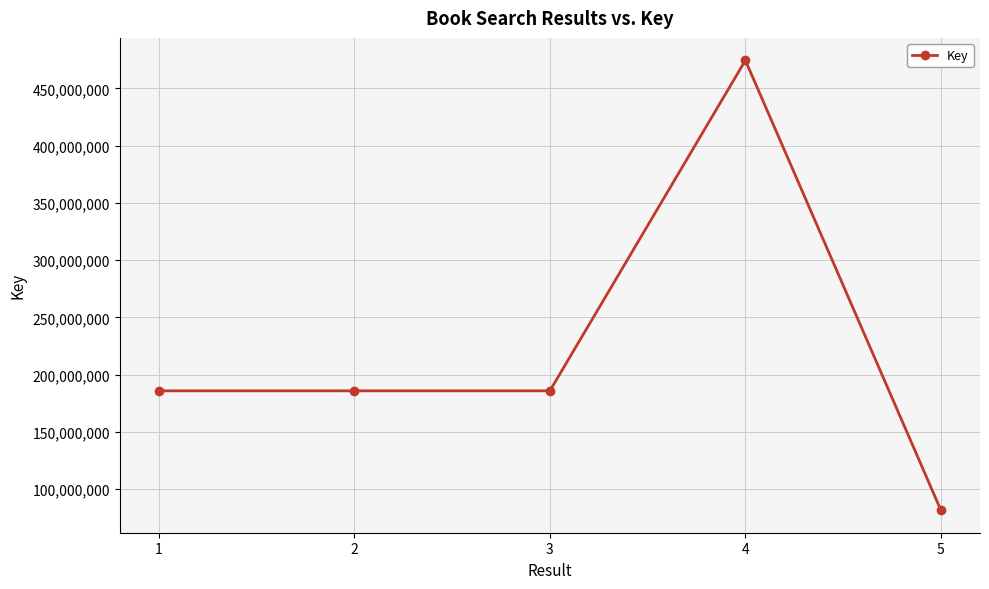

The value at 3 is 185773383. True or false?

True